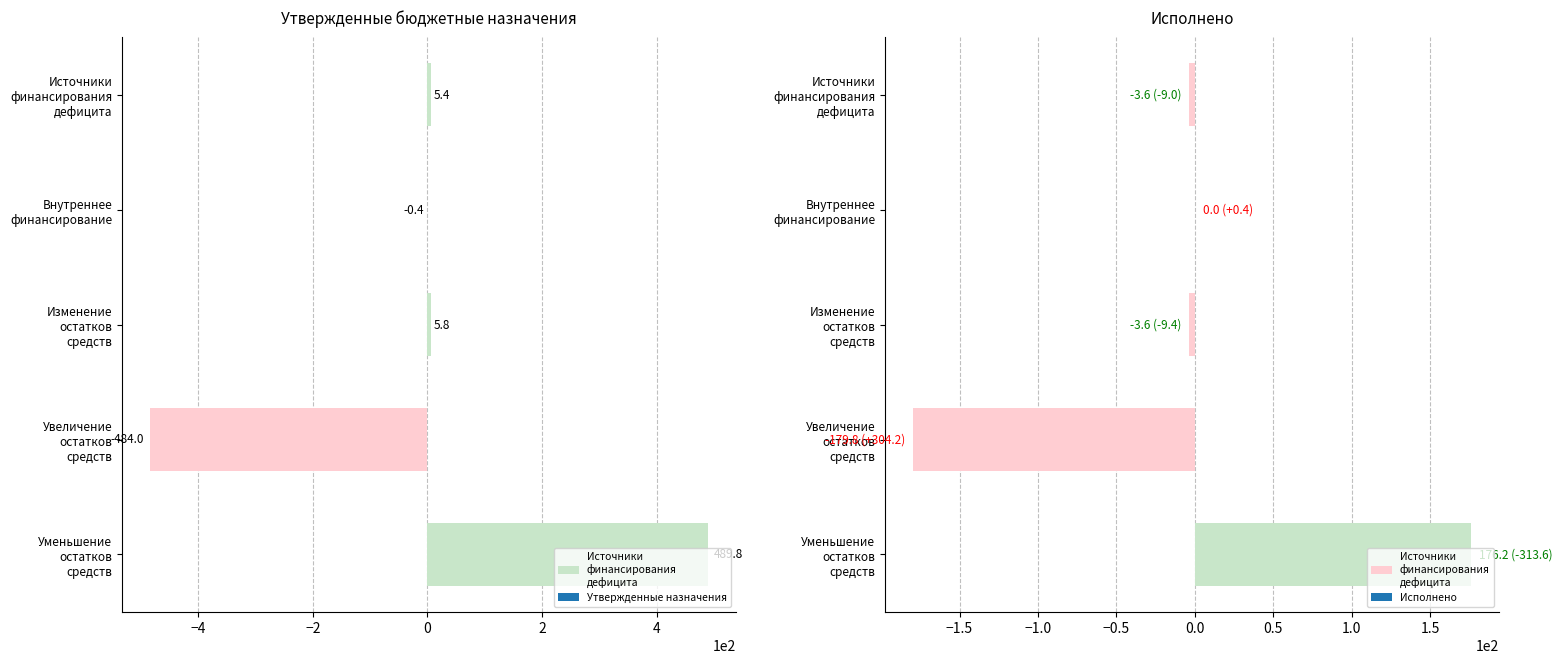

The value of Исполнено (консолид.) at Внутреннее финансирование is 0.0. True or false?

True